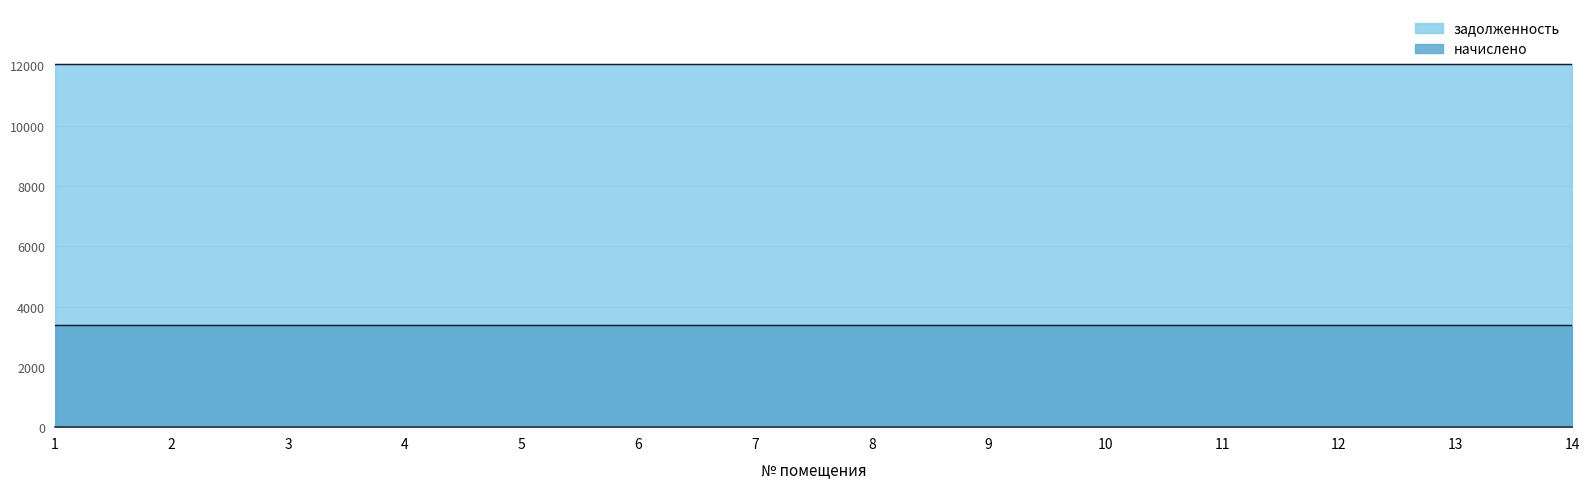

Which label corresponds to the largest value in the chart?

1